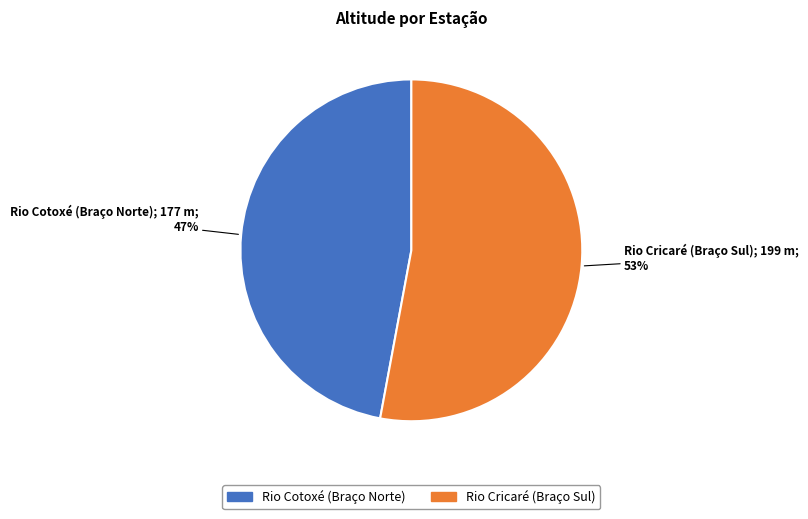

Combined, do Rio Cotoxé (Braço Norte) and Rio Cricaré (Braço Sul) account for over 50%?

Yes